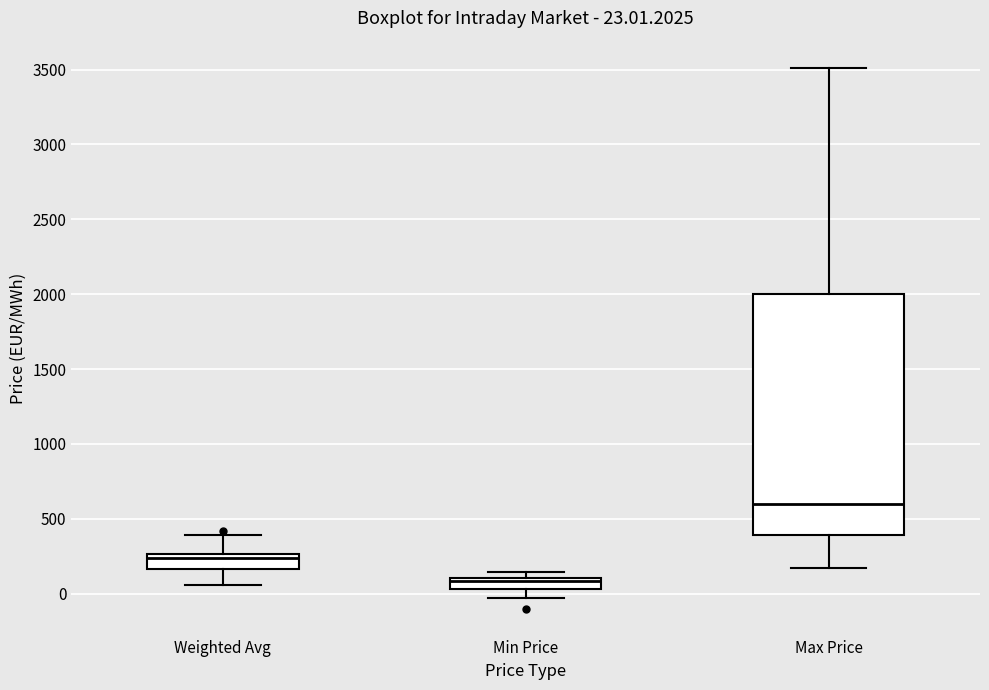

Which box has the lowest median line?

Min Price